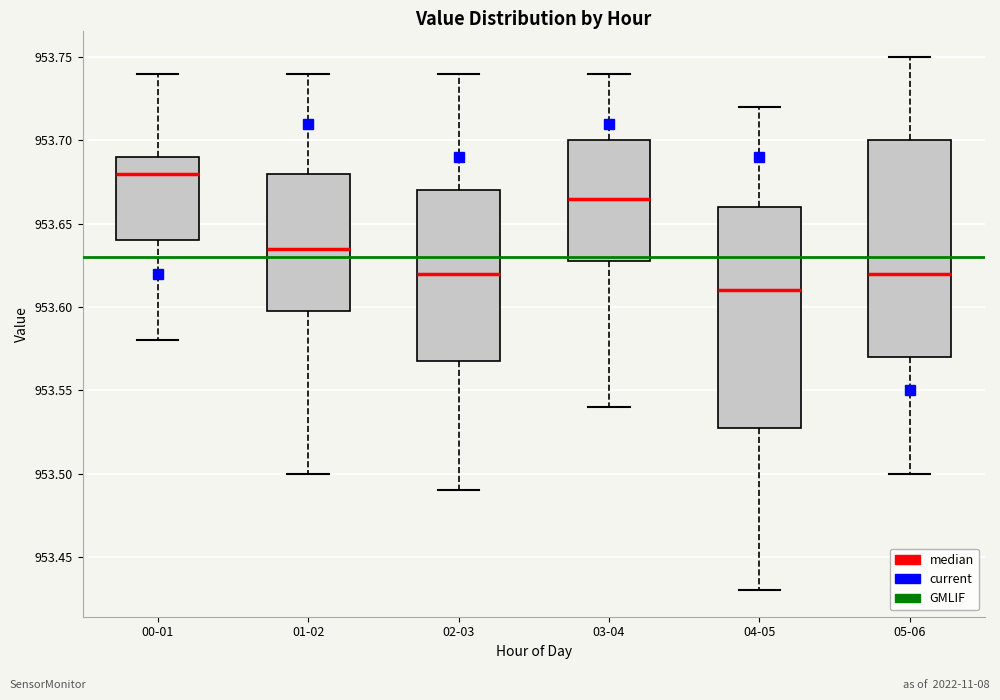

Which box has the lowest median line?

04-05